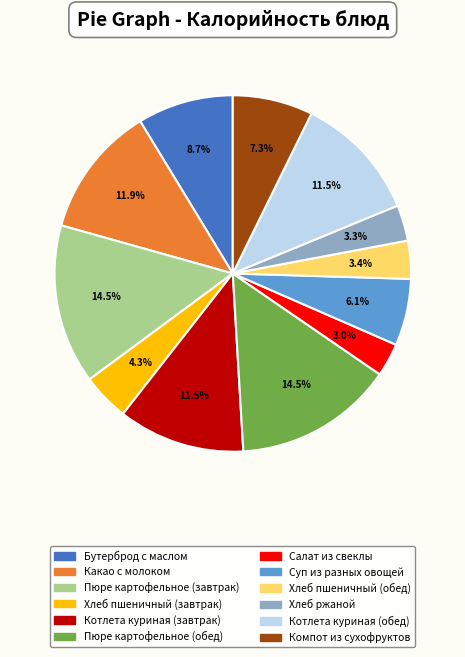

Count the number of slices in the pie.

12